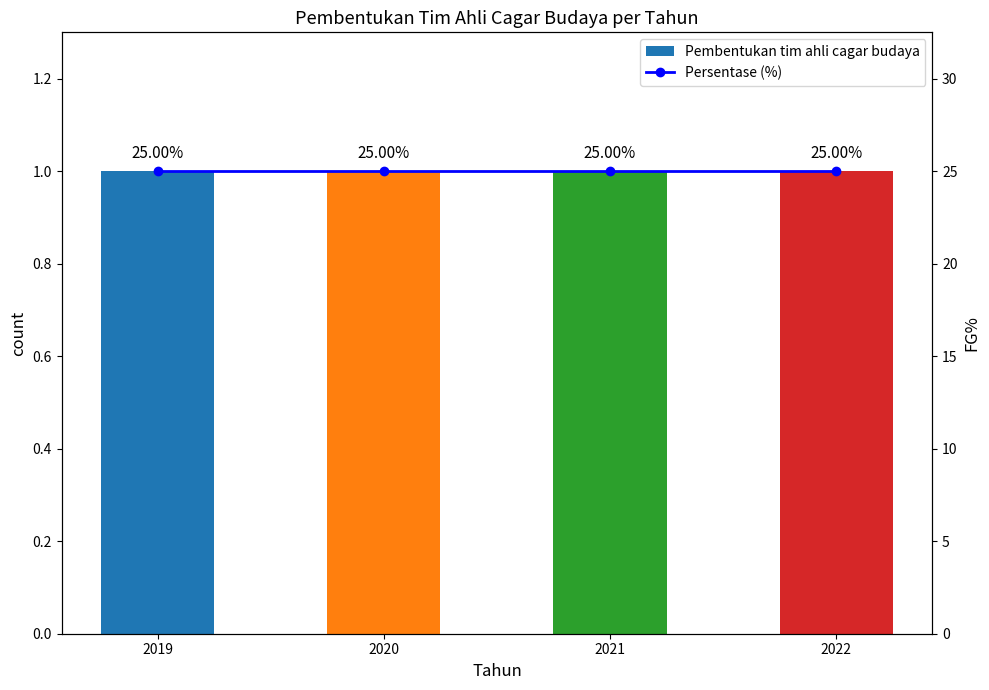

Rank the series at 2020 from lowest to highest value.

Pembentukan tim ahli cagar budaya, Persentase (%)